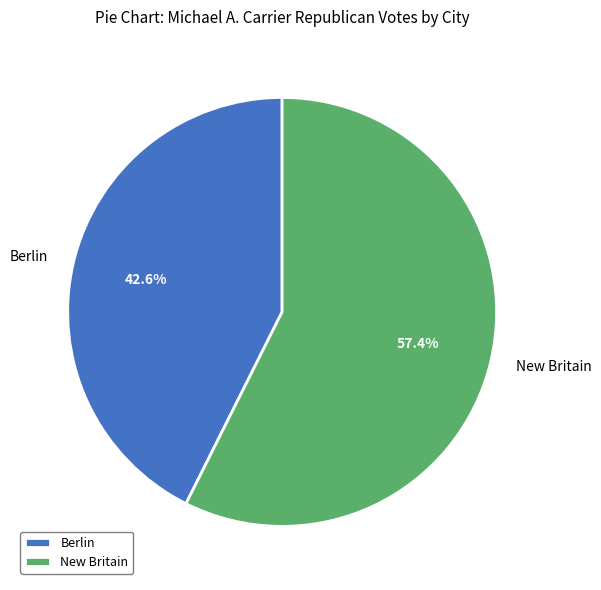

The Berlin slice represents 43% of the pie. True or false?

True